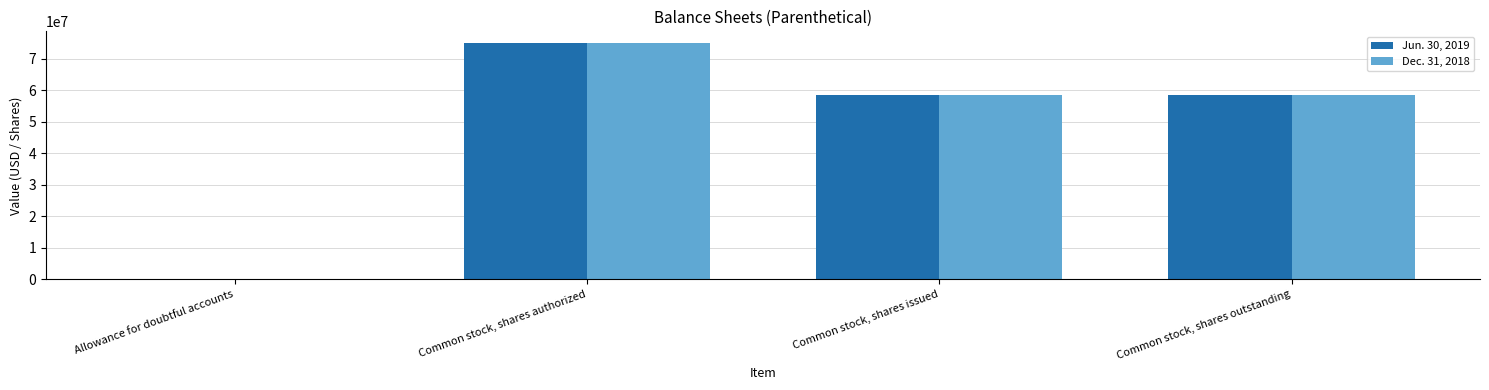

What are all the series names shown in the legend?

Jun. 30, 2019, Dec. 31, 2018